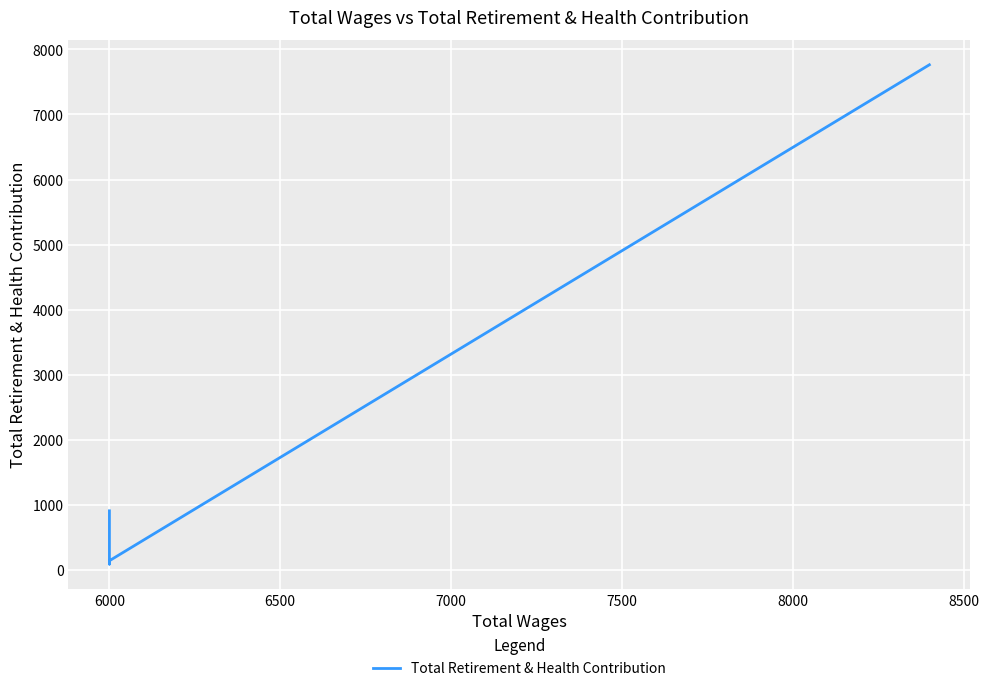

What is the smallest value displayed?

90